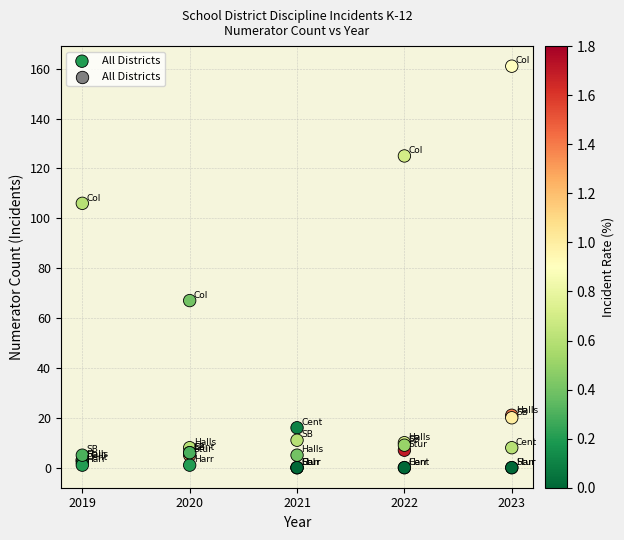

What Y value in the scatter plot is closest to 80?

67